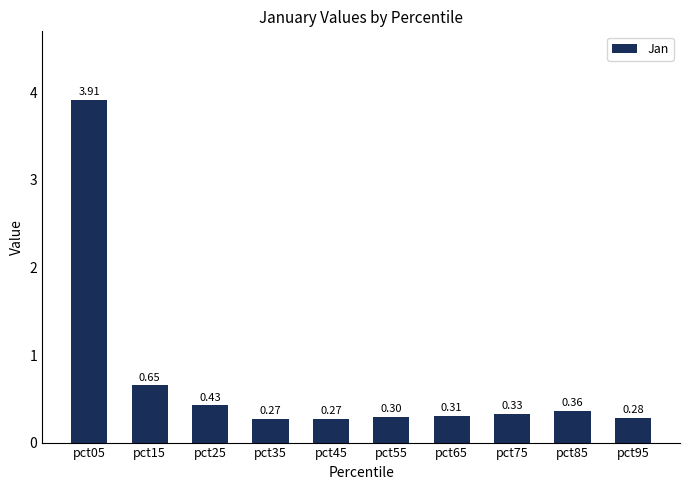

What is the change in value from pct05 to pct35?

-3.6